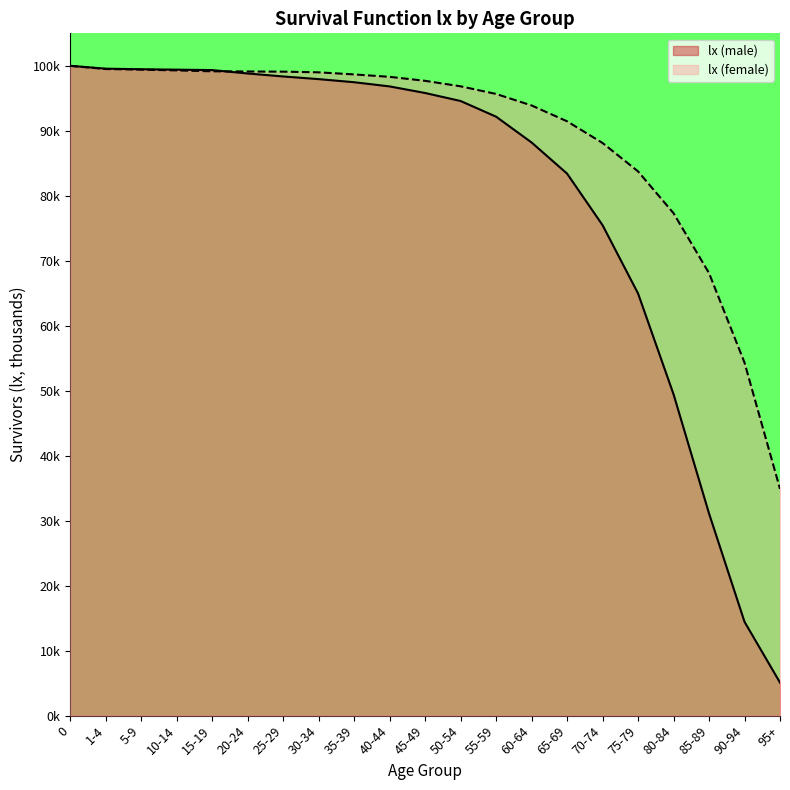

How many categories are shown in the chart?

21